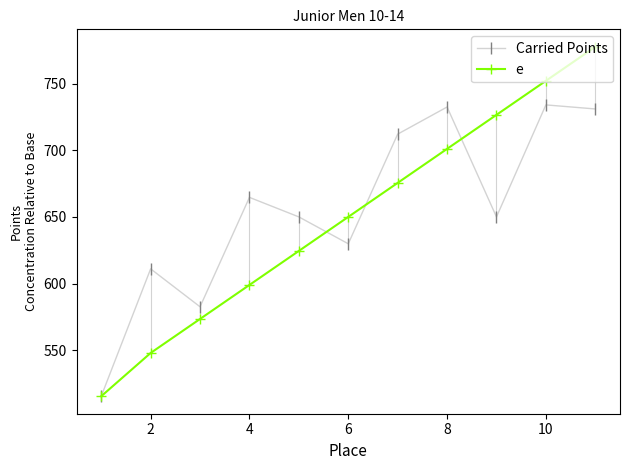

What is the difference between the second highest and second lowest values in the e series?

204.3